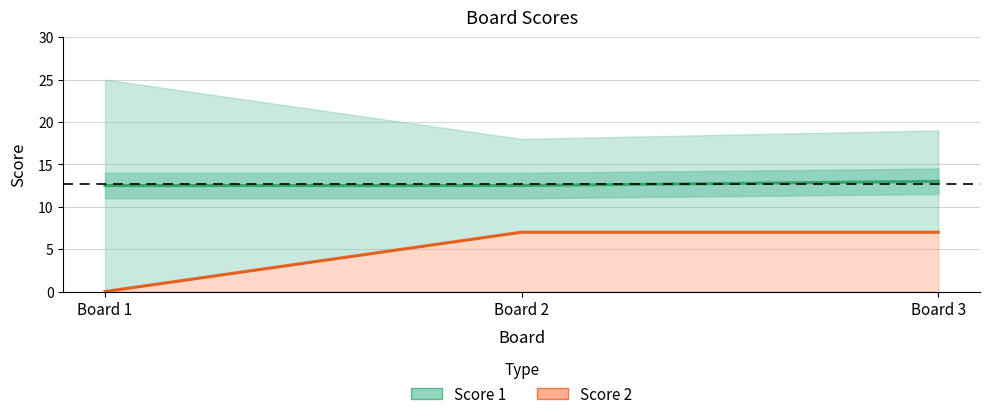

At which category is the sum across all series the highest?

Board 3